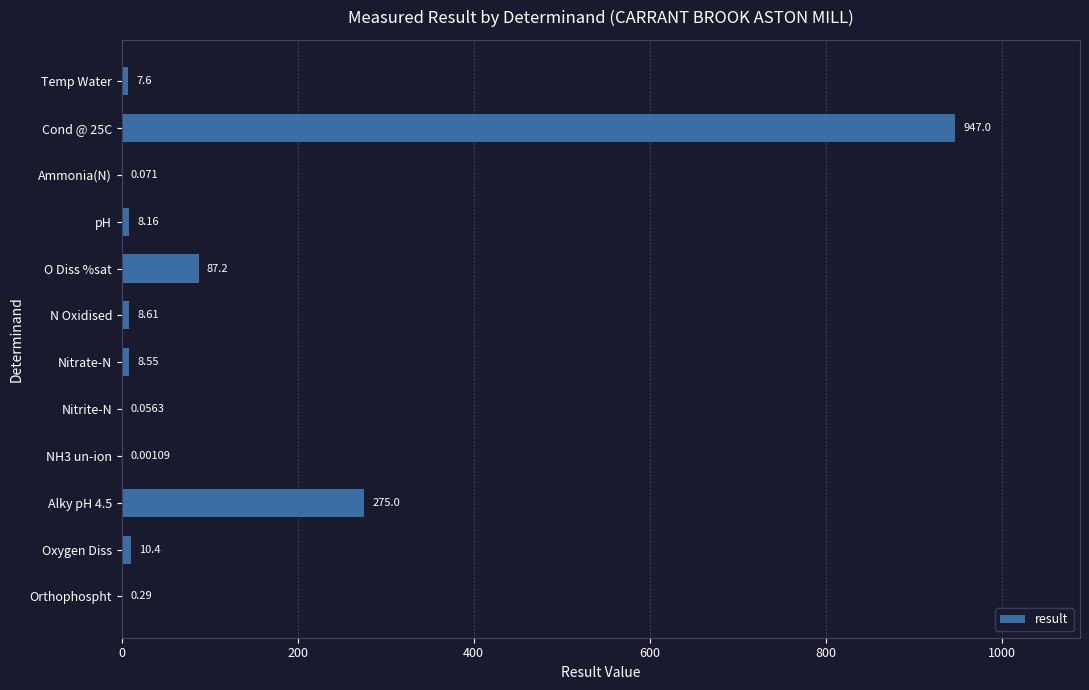

Between Temp Water and Oxygen Diss, which is larger?

Oxygen Diss